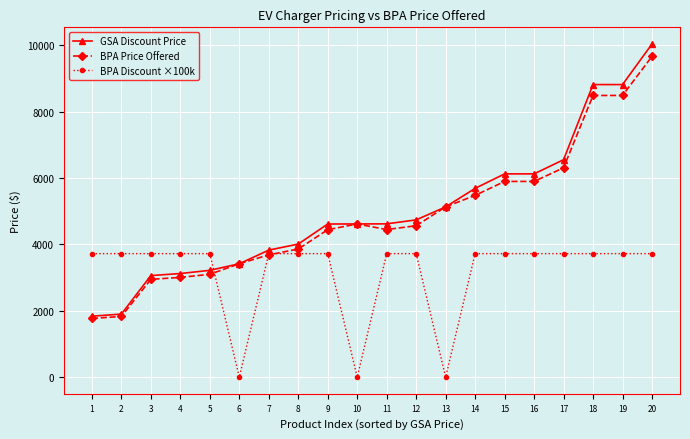

Count the number of categories in the chart.

20